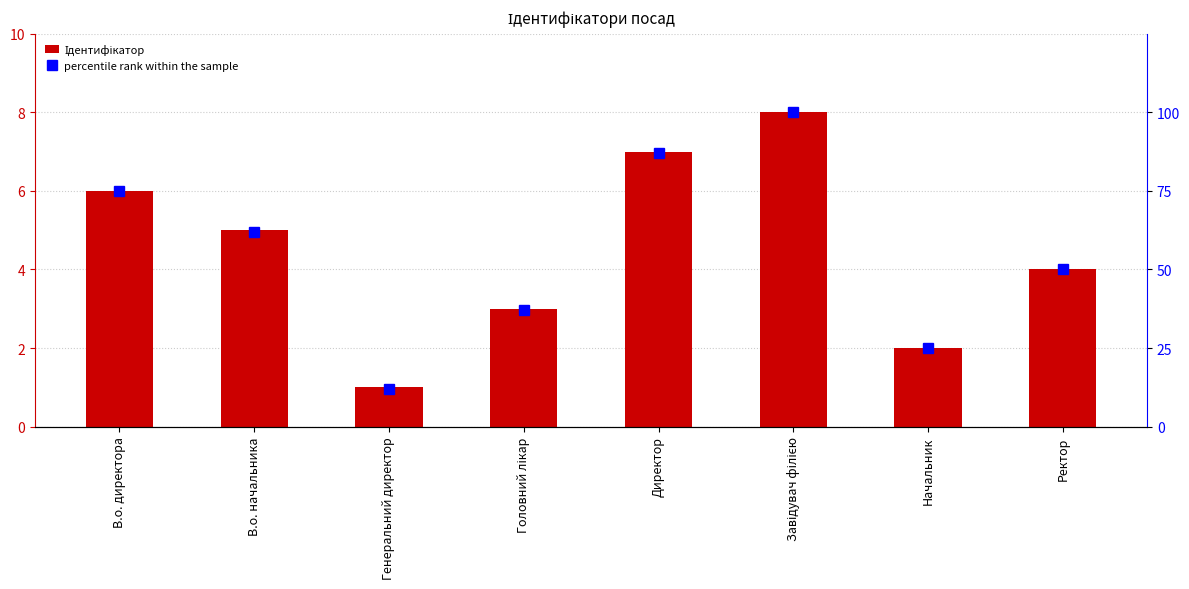

Which series has the largest total across all categories?

percentile rank within the sample